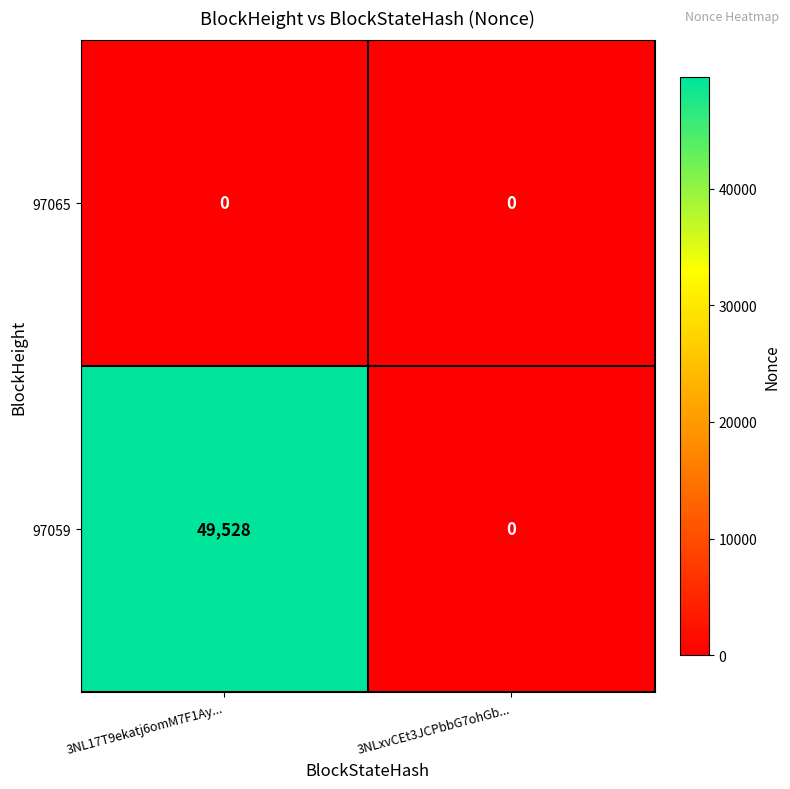

Is the value of 97065 at 3NLxvCEt3JCPbbG7ohGb... greater than the value of 97059 at 3NL17T9ekatj6omM7F1Ay...?

No